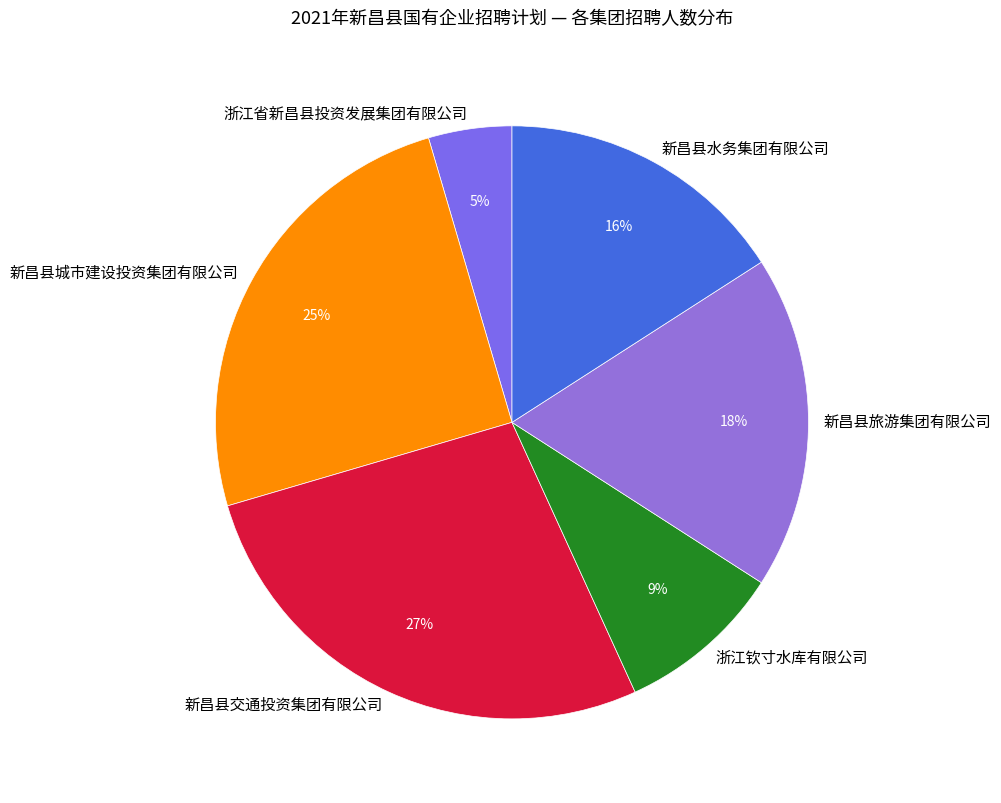

Is it true that 新昌县城市建设投资集团有限公司 is 36% of the pie?

False